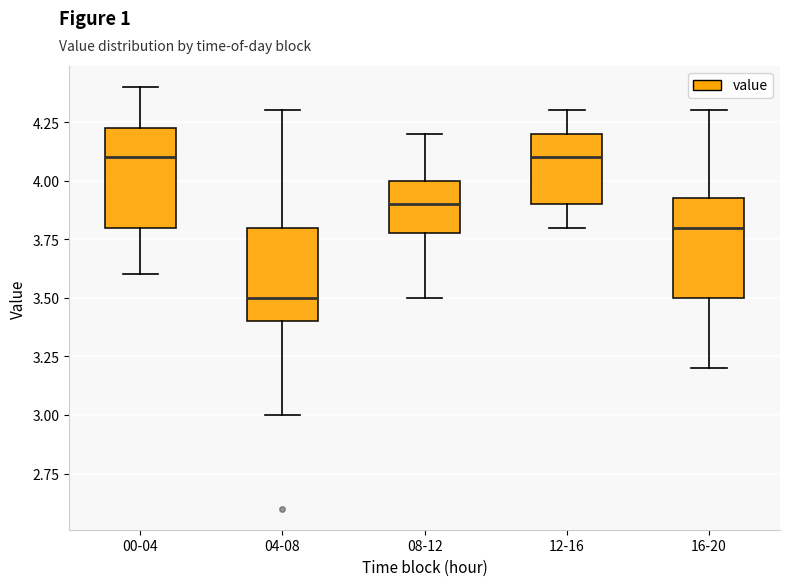

Where does the upper whisker of the box for 08-12 end on the y-axis? The values are not printed on the chart, so give them approximately, as read against the axis.

4.20